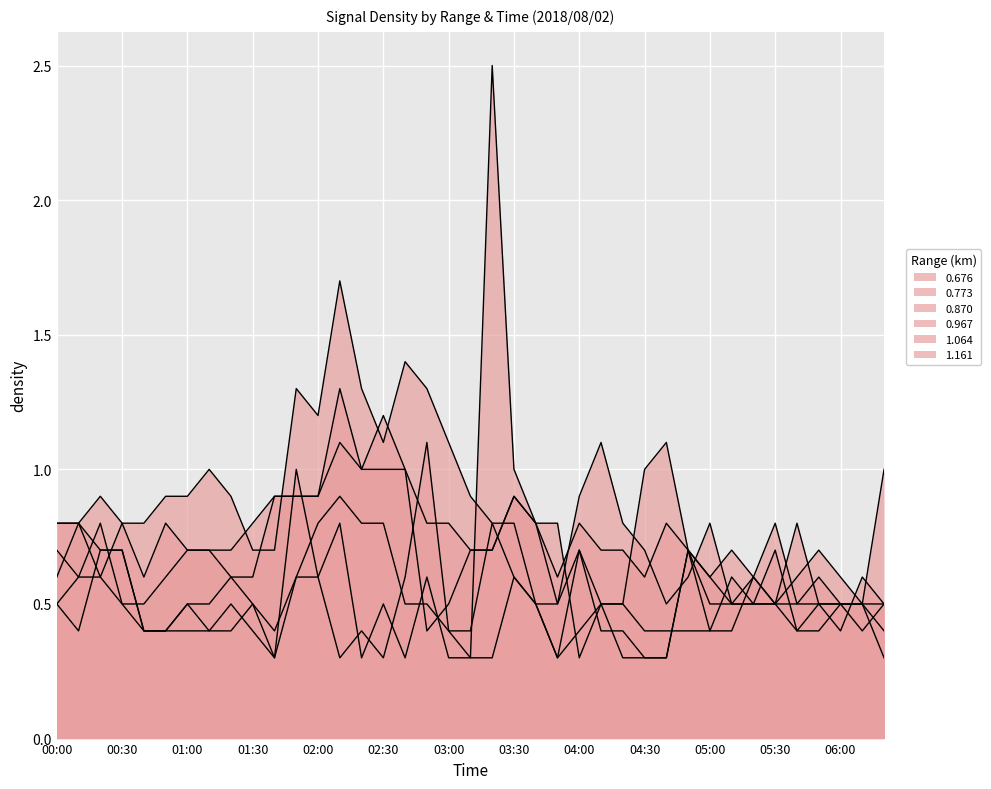

At which category is the sum across all series the highest?

02:10